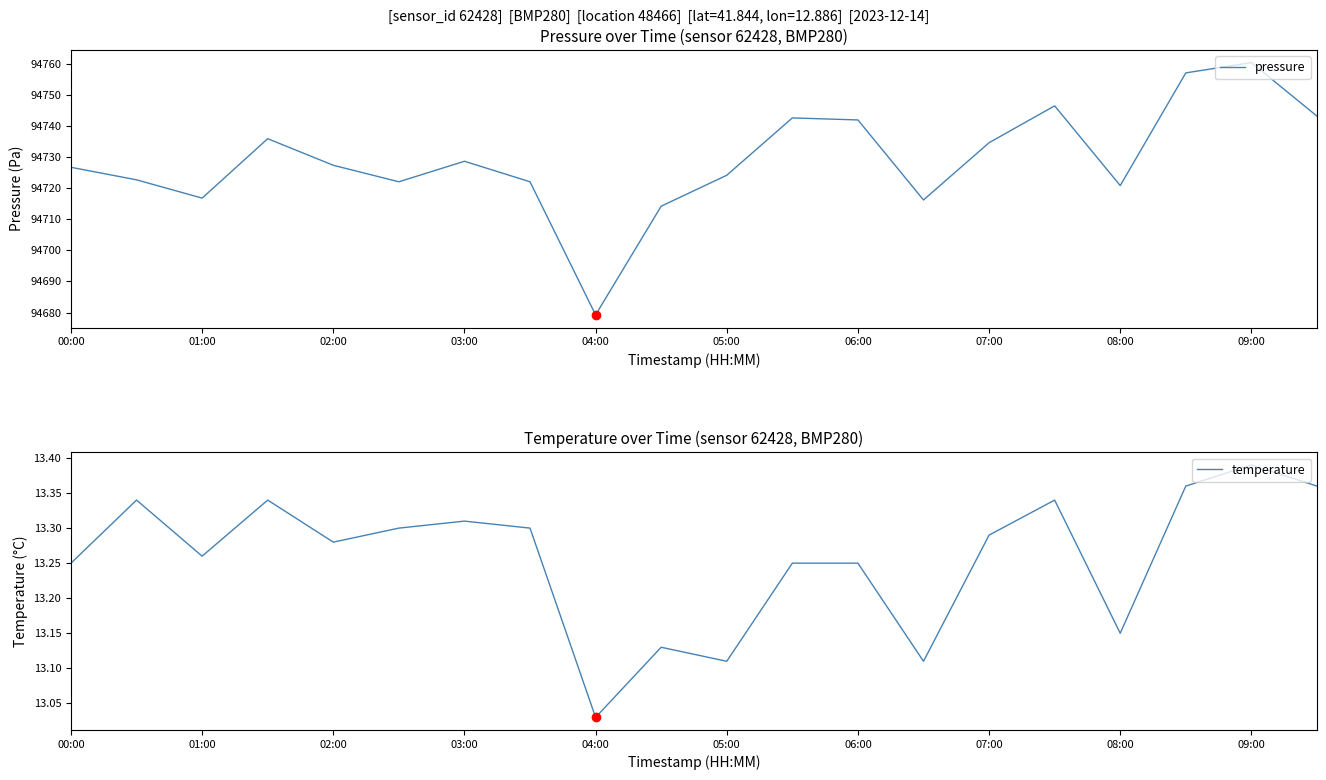

At which label is temperature closest to 13?

04:00